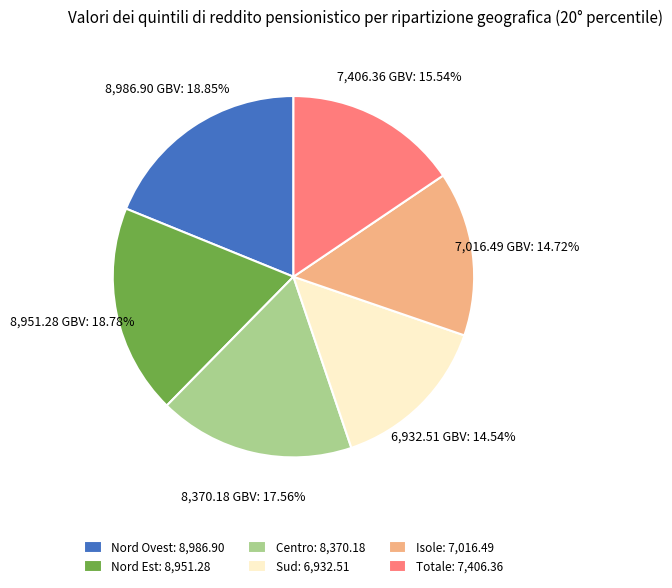

Which has a higher value, Nord Ovest: 8,986.90 or Centro: 8,370.18?

Nord Ovest: 8,986.90